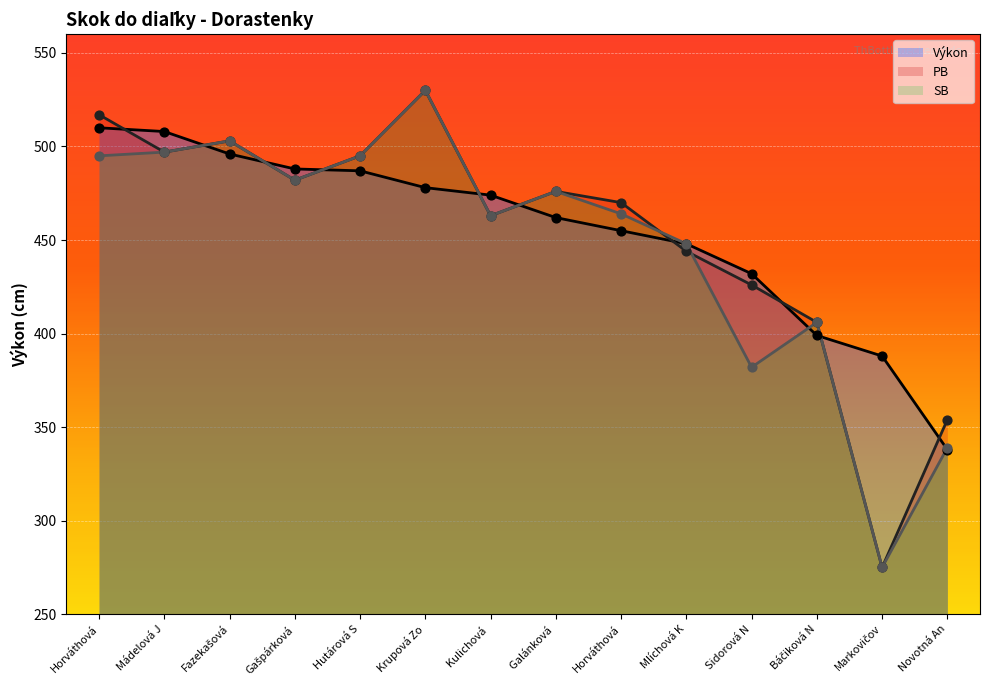

At how many categories does at least one series exceed 366?

13